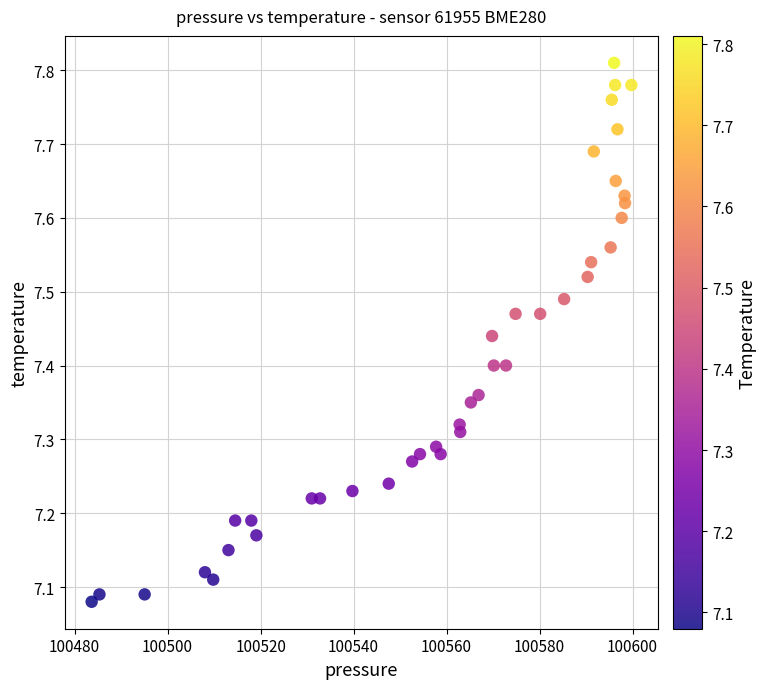

What is the range of X values (max minus min)?

116.1